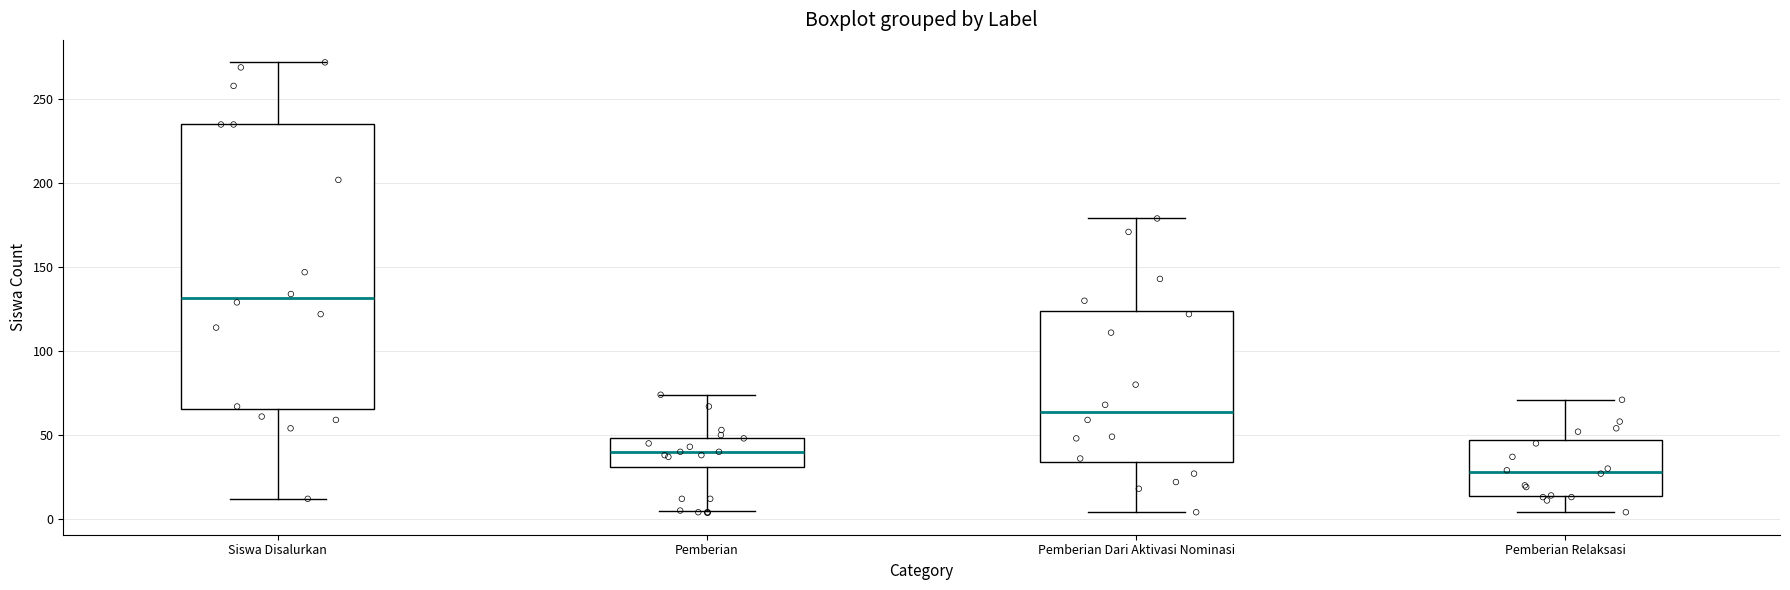

Which box has the highest median line?

Siswa Disalurkan